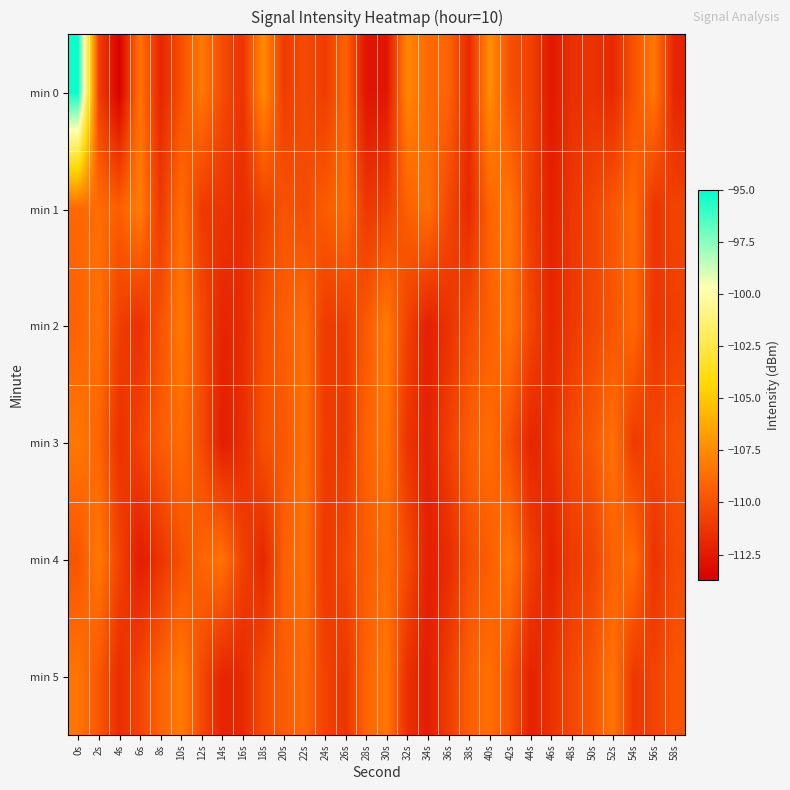

List the series in order of their peak value, highest first.

min 0, min 1, min 2, min 5, min 4, min 3